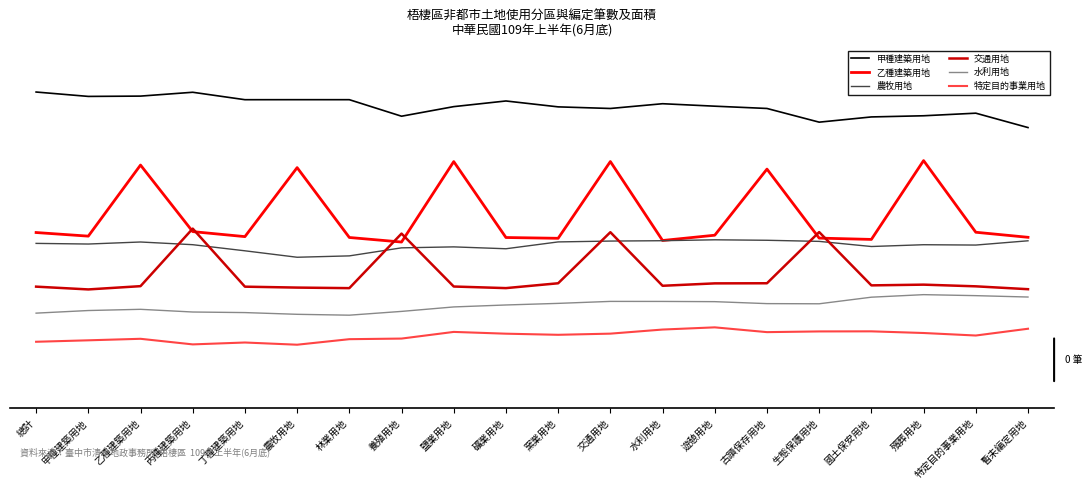

What is the value of the 農牧用地 point at the 9th from the left?

-0.5